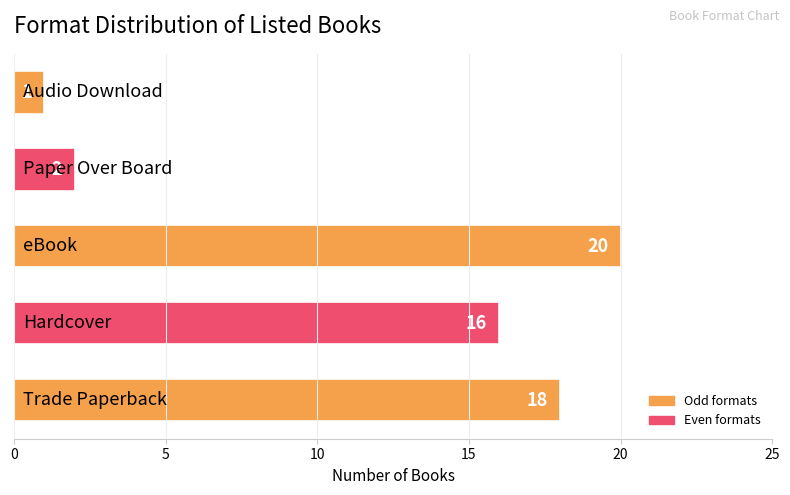

What is the sum of all values?

57